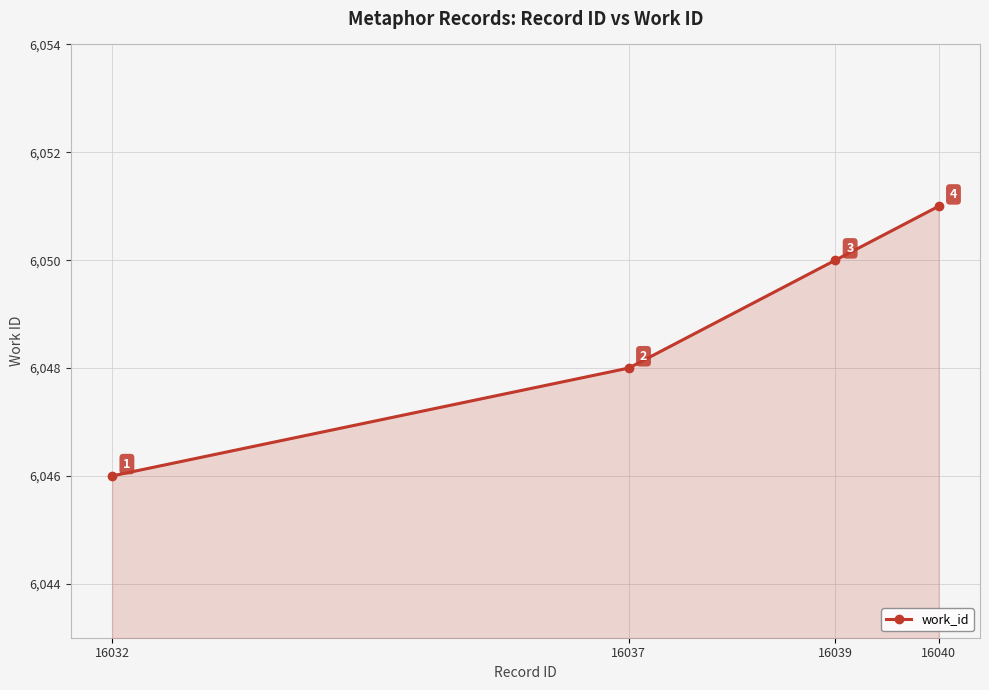

Reading left to right, transcribe all the data shown in this chart.

16032=6046	16037=6048	16039=6050	16040=6051